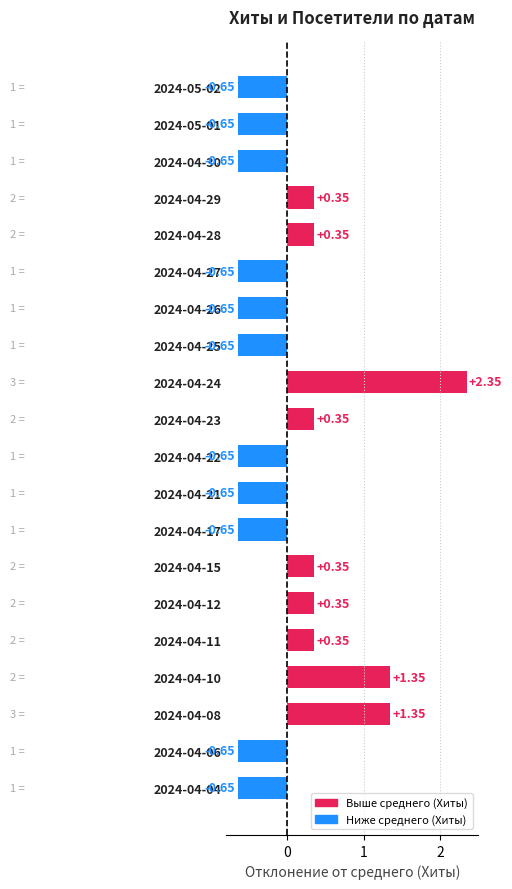

What is the difference between the values at 2024-04-27 and 2024-04-29?

1.0